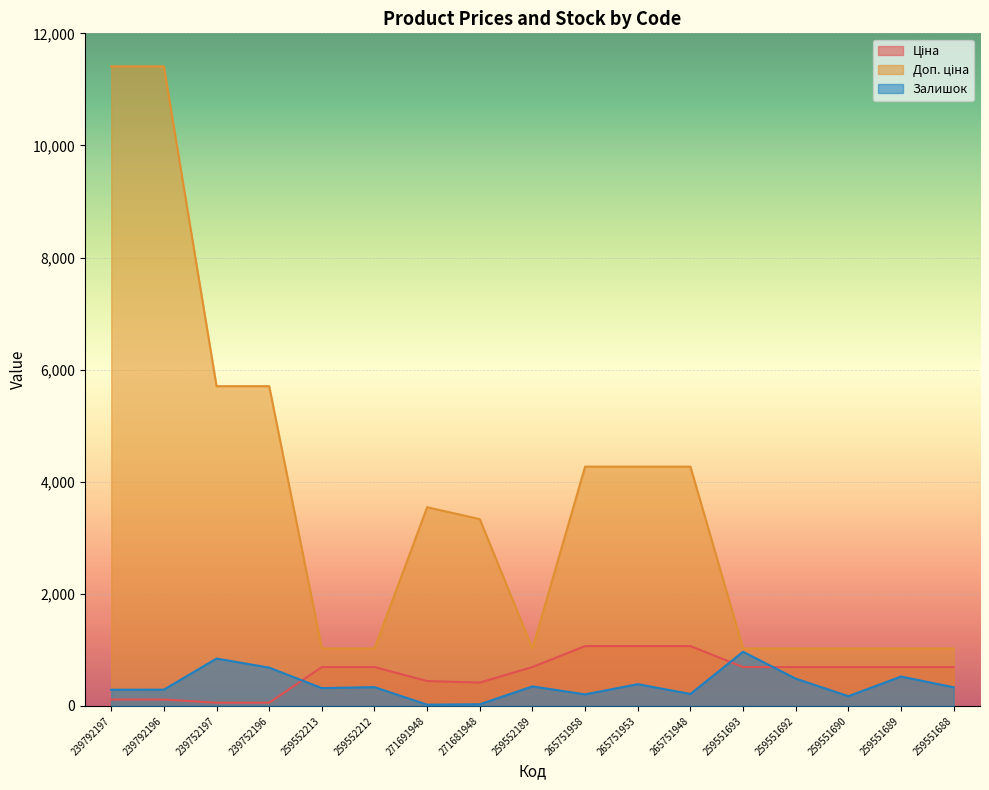

How many lines are shown in the chart?

3